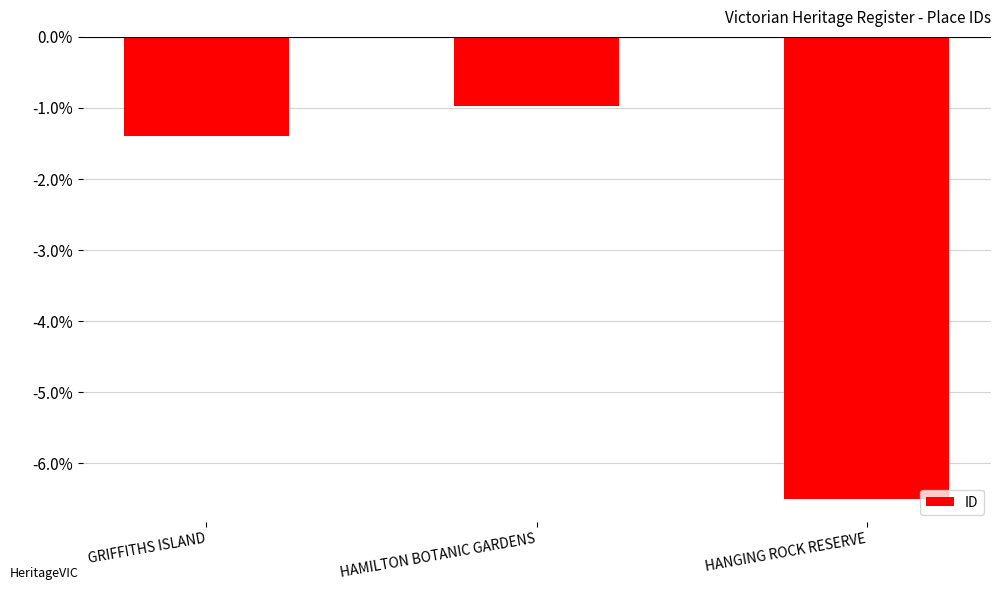

List the labels in order of value, smallest first.

HANGING ROCK RESERVE, GRIFFITHS ISLAND, HAMILTON BOTANIC GARDENS